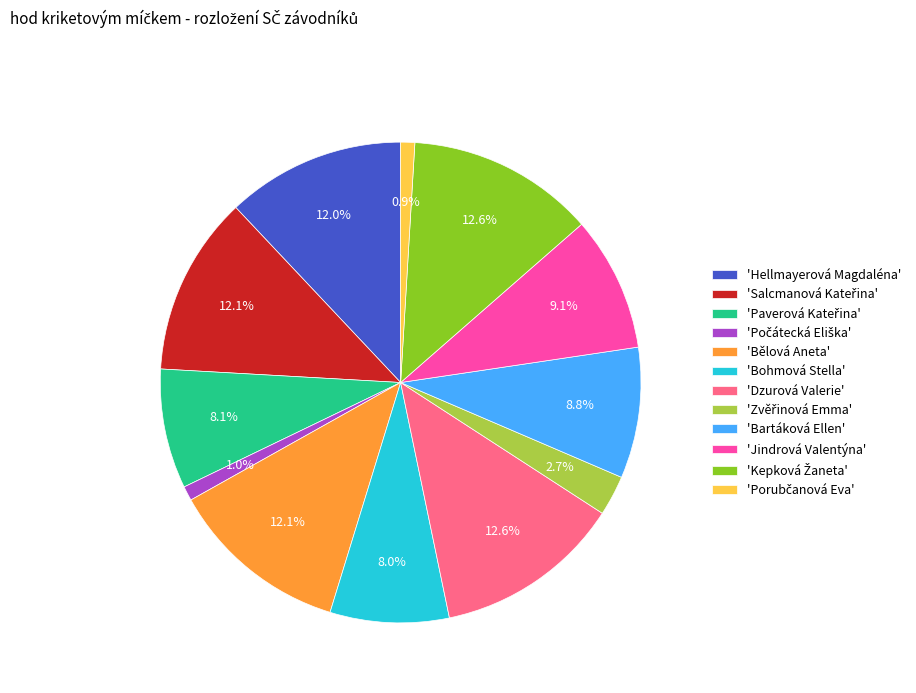

What percentage is NOT represented by 'Dzurová Valerie'?

87.4%